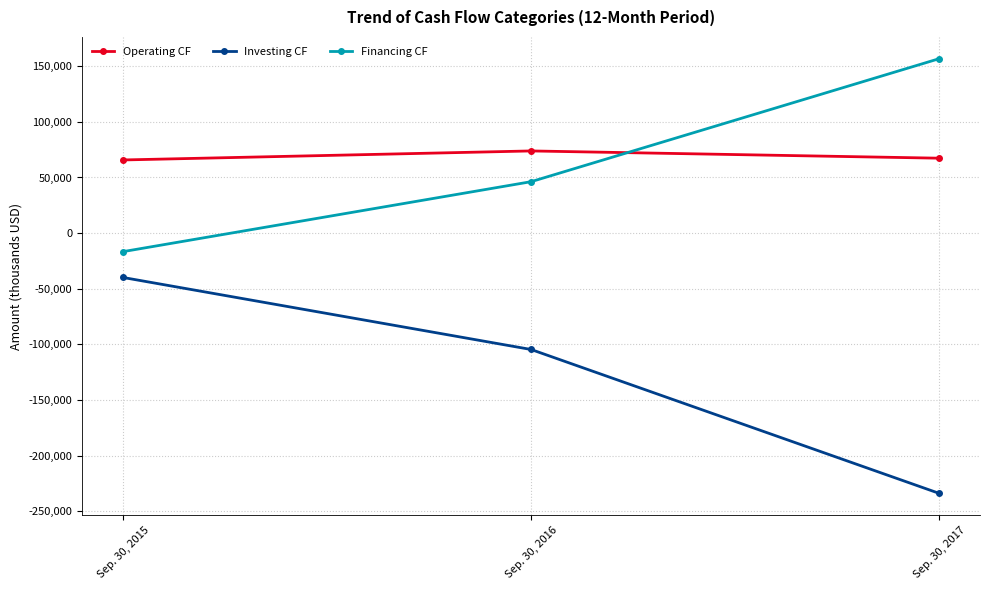

What is the difference between the Financing CF values at Sep. 30, 2017 and Sep. 30, 2016?

110539